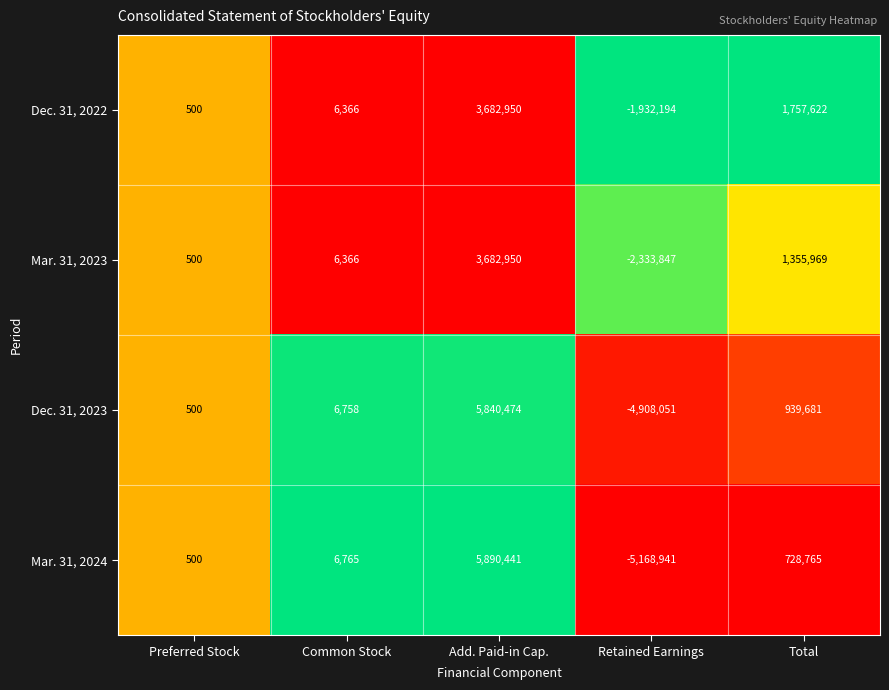

The Dec. 31, 2023 series shows 939681 at Total. True or false?

True